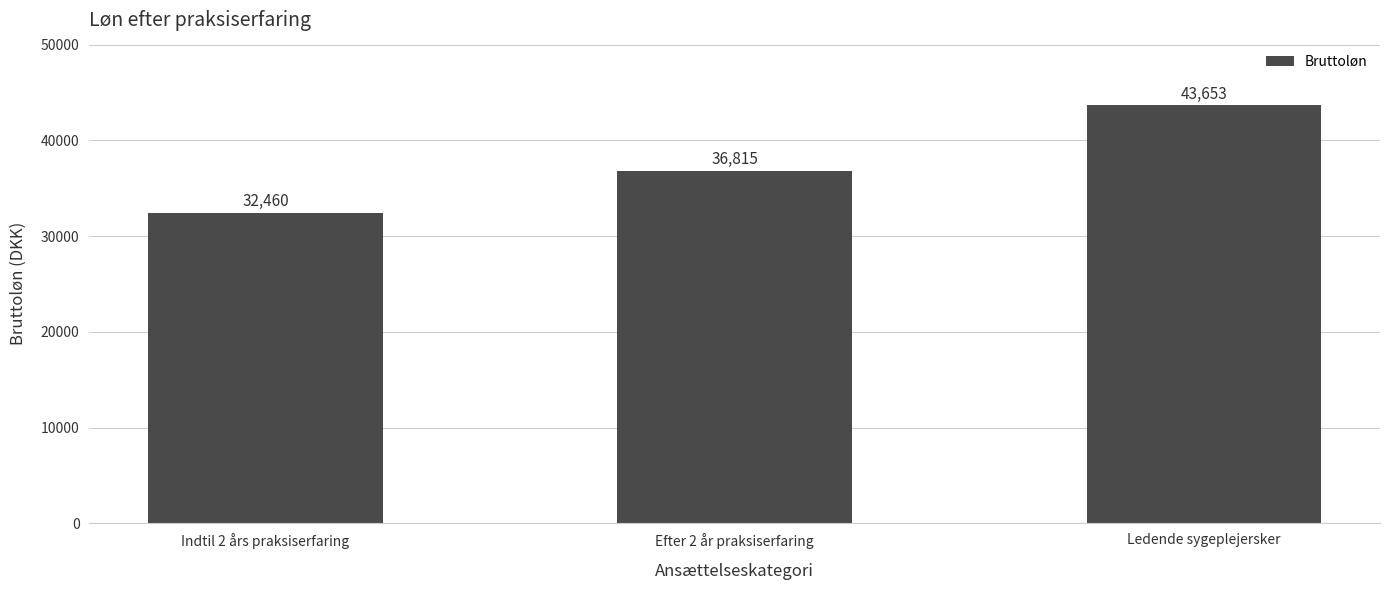

Which category has the highest value across all series?

Ledende sygeplejersker